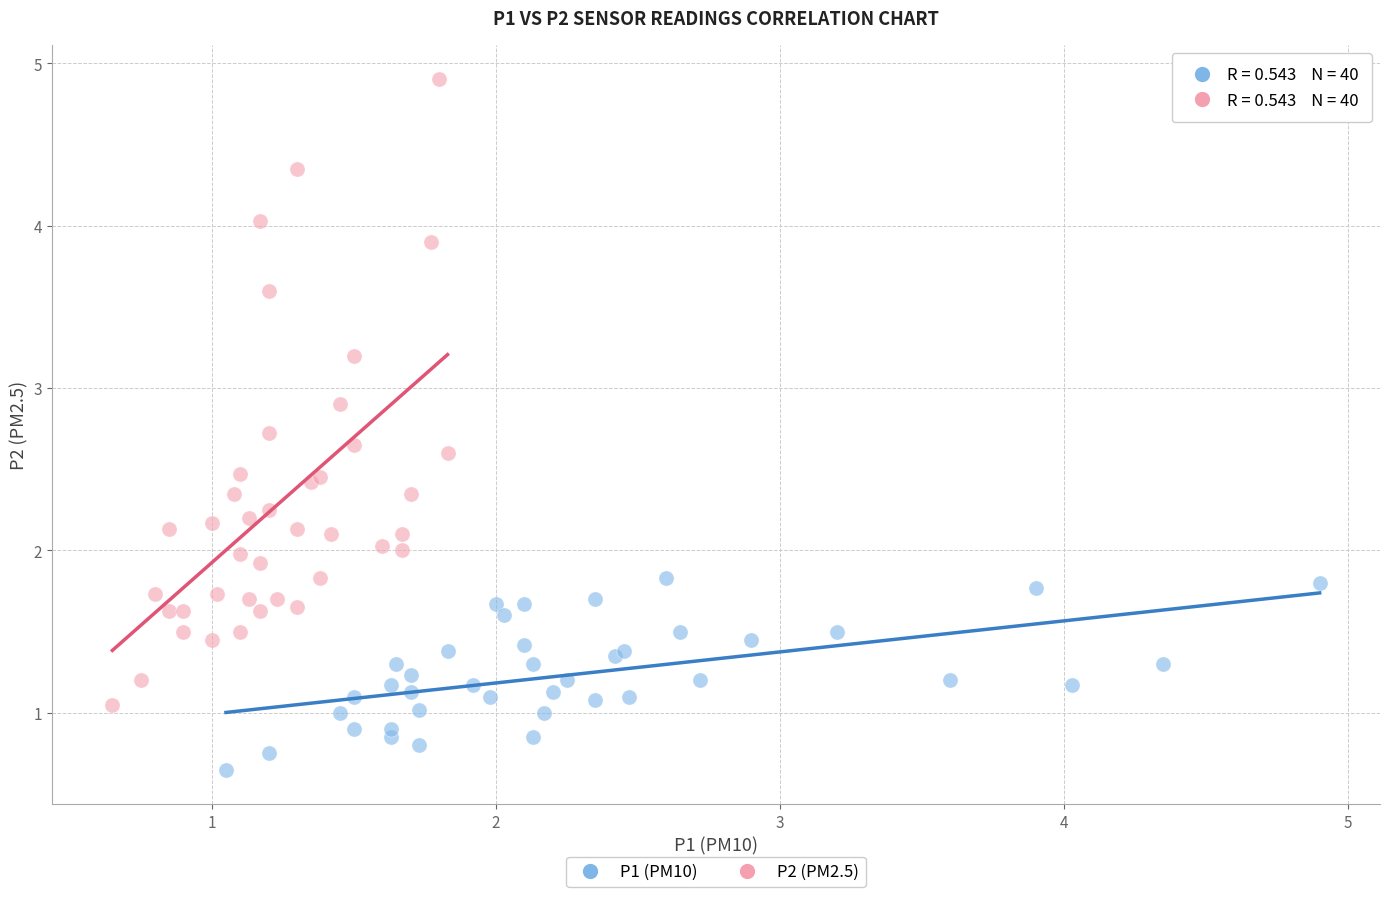

Which series contains the lowest Y value?

P1 (PM10)